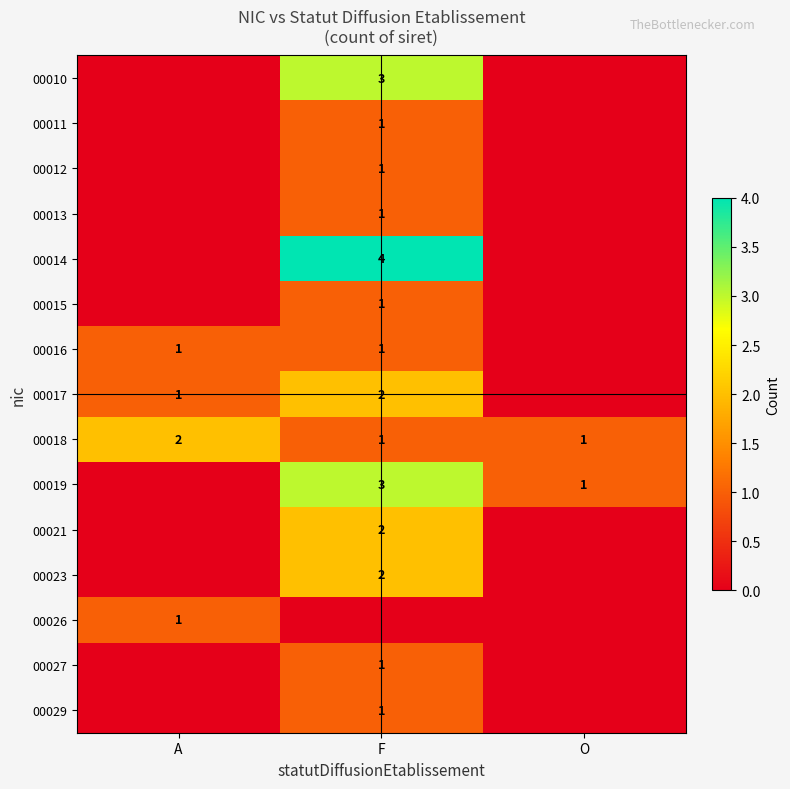

Rank the categories by 00011 value from lowest to highest.

A, O, F